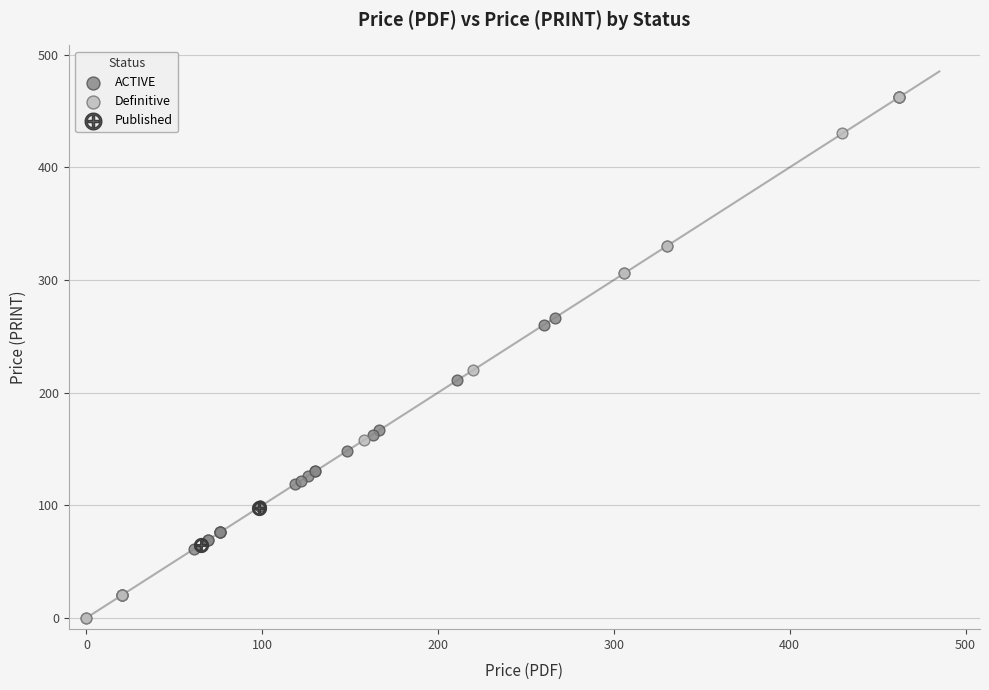

Which series reaches the maximum Y coordinate?

Definitive